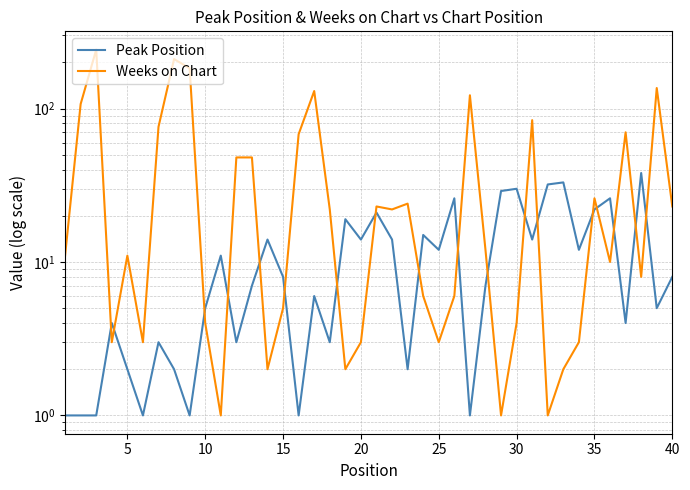

True or false: Peak Position has a value of 10 at 13.

False